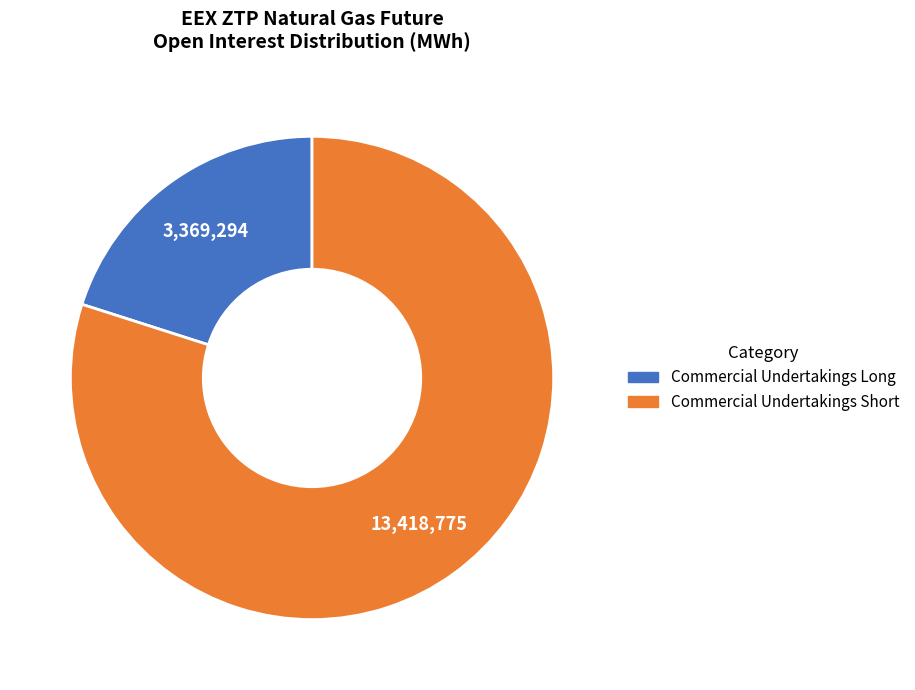

Is it true that Commercial Undertakings Short is 80% of the pie?

True